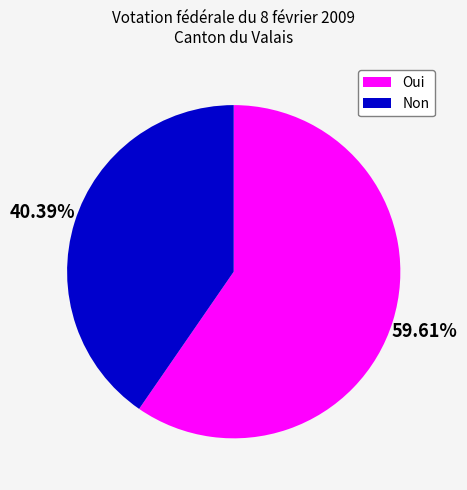

Between Non and Oui, which is larger?

Oui